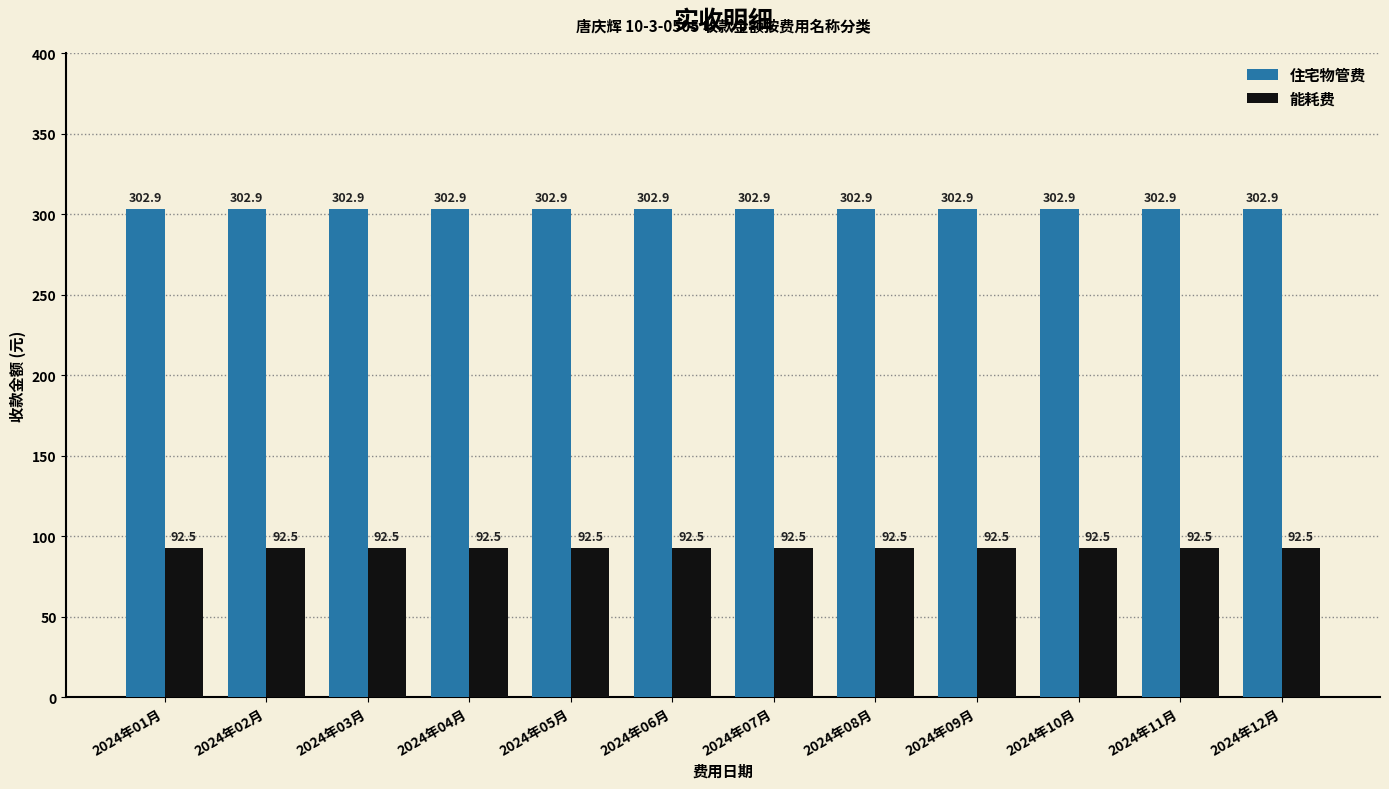

What is the average value of the 能耗费 series?

92.5